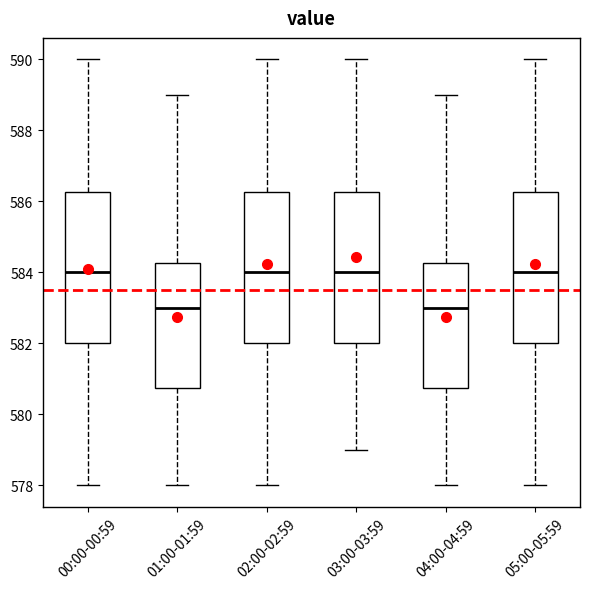

Reading left to right, transcribe this box plot: for each box, give where its median line is, the range the box spans, and where its two whiskers end, as read against the y-axis. The values are not printed on the chart, so give them approximately, as read against the axis.

00:00-00:59: median 584.0, box 582.0 to 586.2, whiskers 578.0 to 590.0
01:00-01:59: median 583.0, box 580.8 to 584.2, whiskers 578.0 to 589.0
02:00-02:59: median 584.0, box 582.0 to 586.2, whiskers 578.0 to 590.0
03:00-03:59: median 584.0, box 582.0 to 586.2, whiskers 579.0 to 590.0
04:00-04:59: median 583.0, box 580.8 to 584.2, whiskers 578.0 to 589.0
05:00-05:59: median 584.0, box 582.0 to 586.2, whiskers 578.0 to 590.0